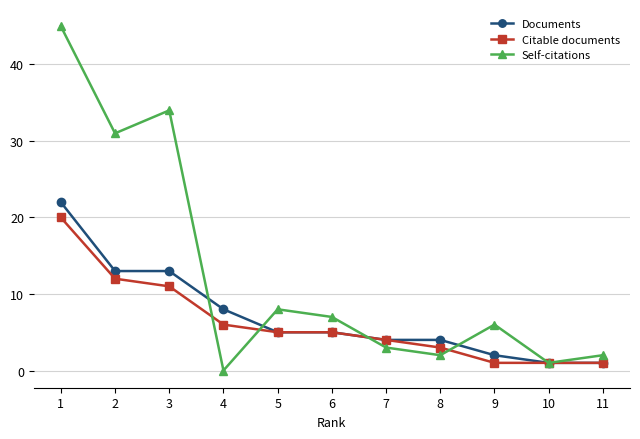

The Documents series shows 8 at 5. True or false?

False